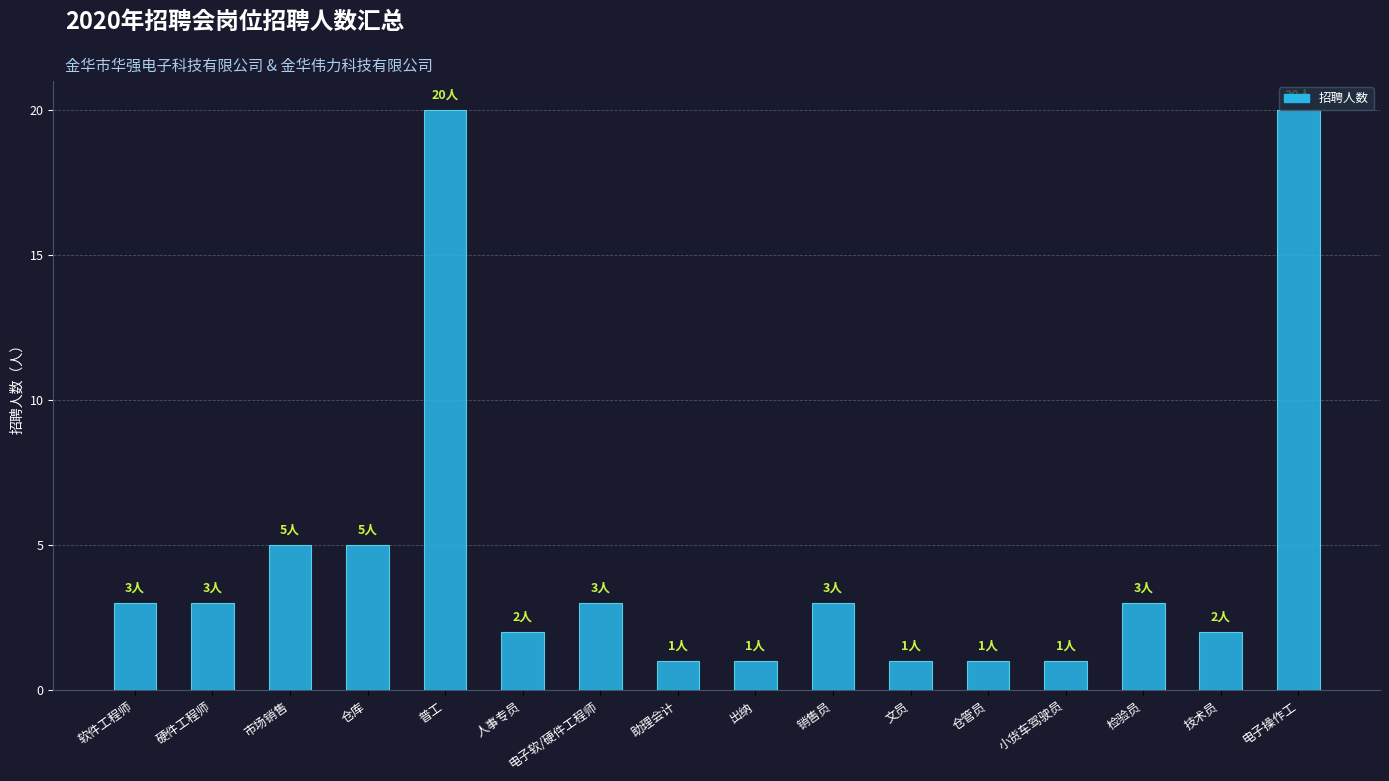

How many distinct data groups are displayed?

1